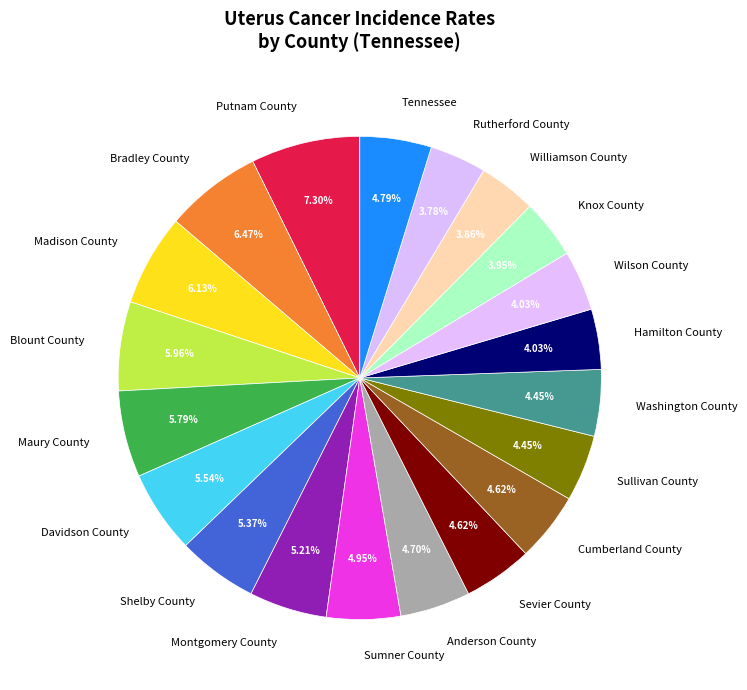

Is there any slice that represents more than half of the pie?

No